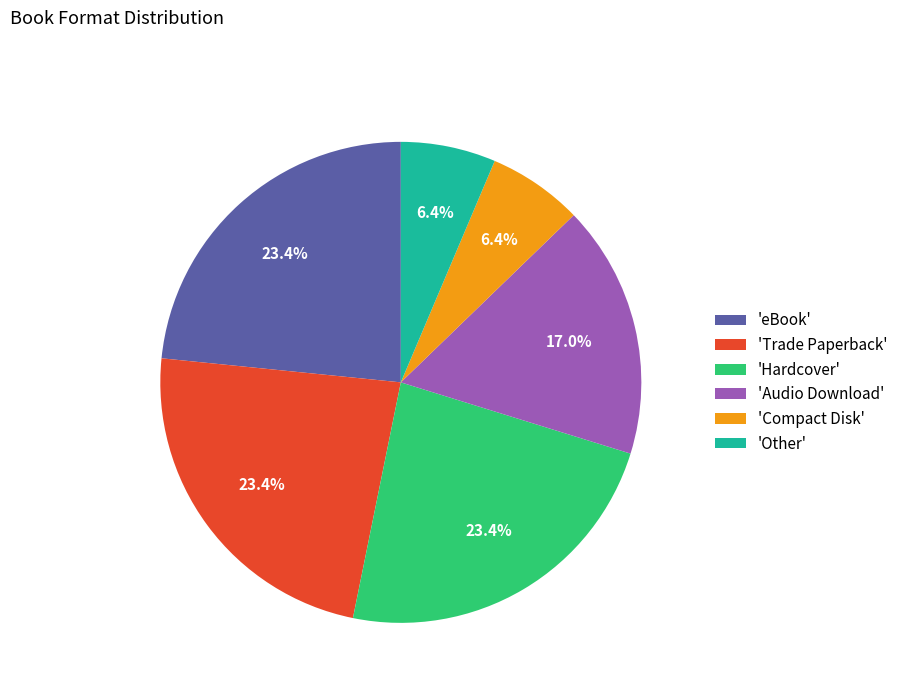

Is 'eBook' the majority of the pie?

No